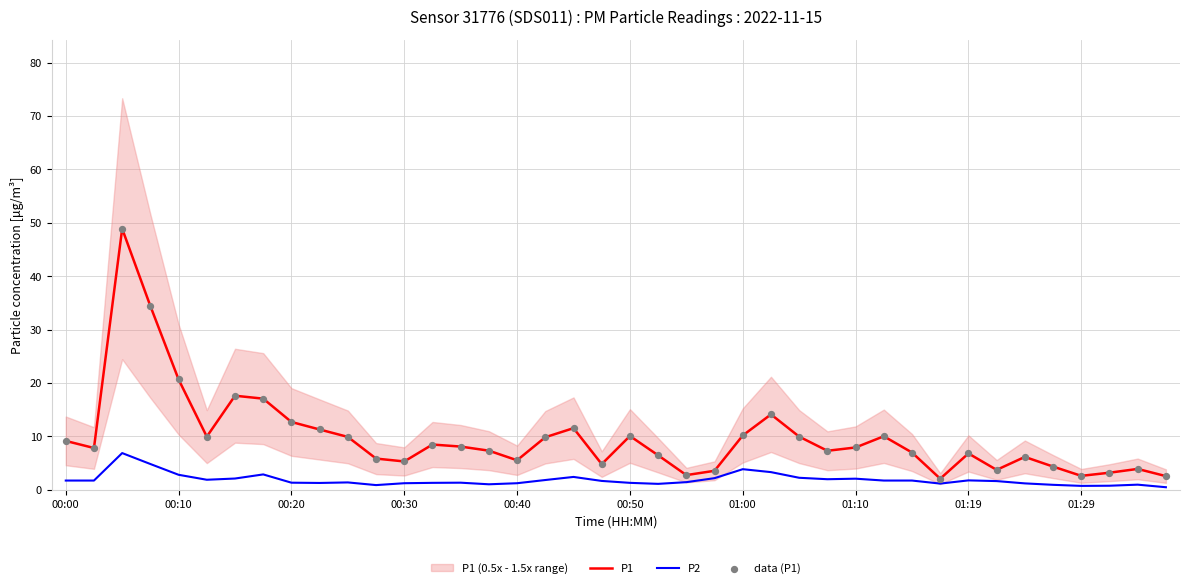

Is the value of data (P1) at 17 greater than the value of P1 at 00:00?

Yes